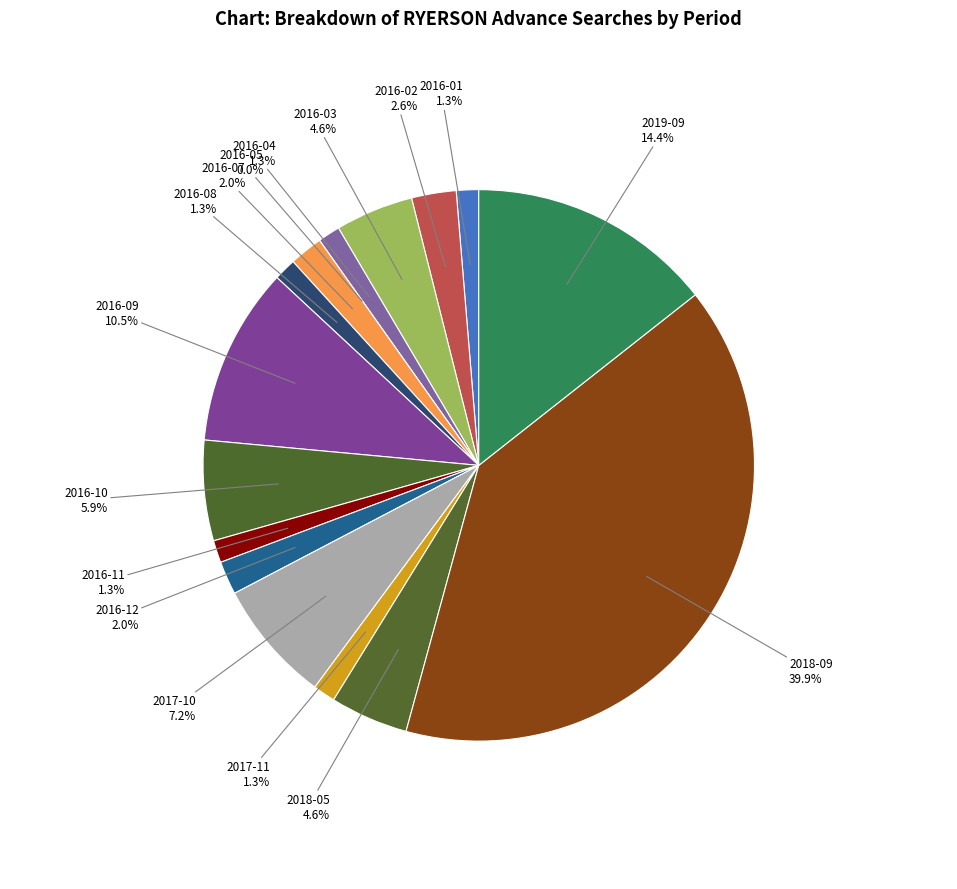

How many segments does this pie chart have?

16